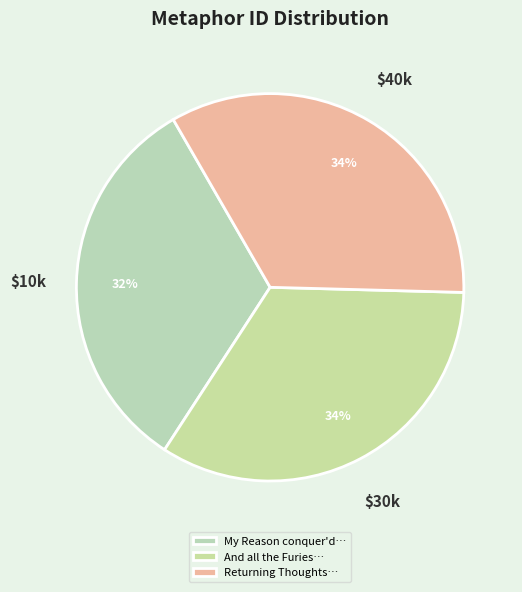

How many slices are in this pie chart?

3